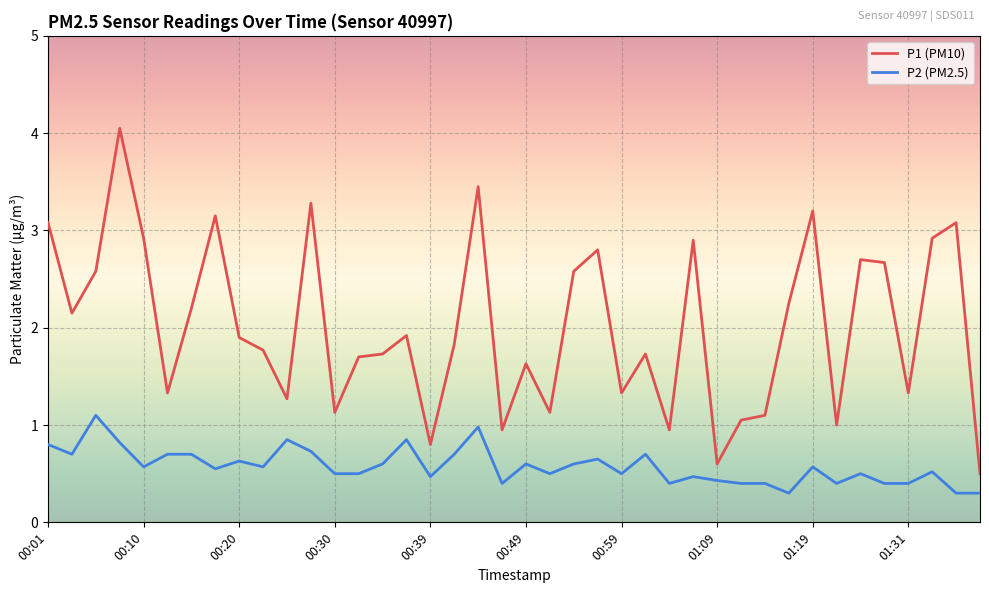

What is the minimum value shown in the chart?

0.3